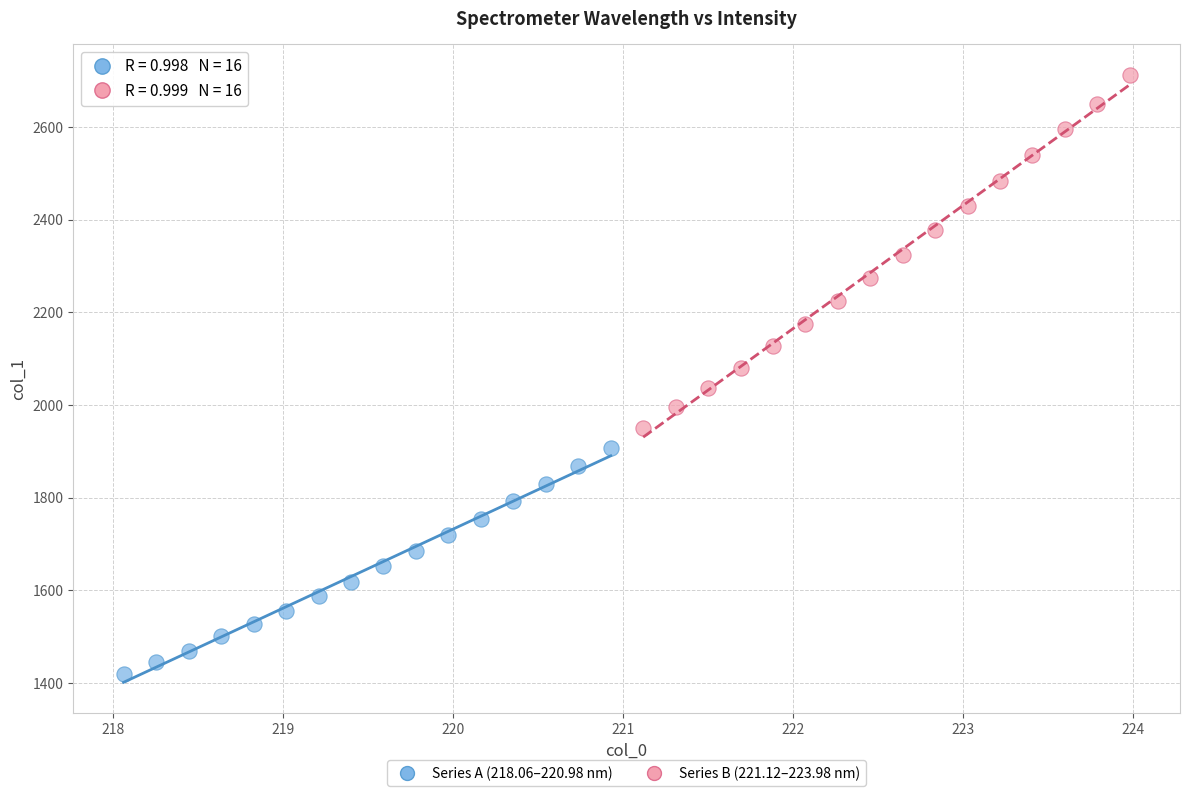

Which series reaches the maximum Y coordinate?

Series B (221.12–223.98 nm)